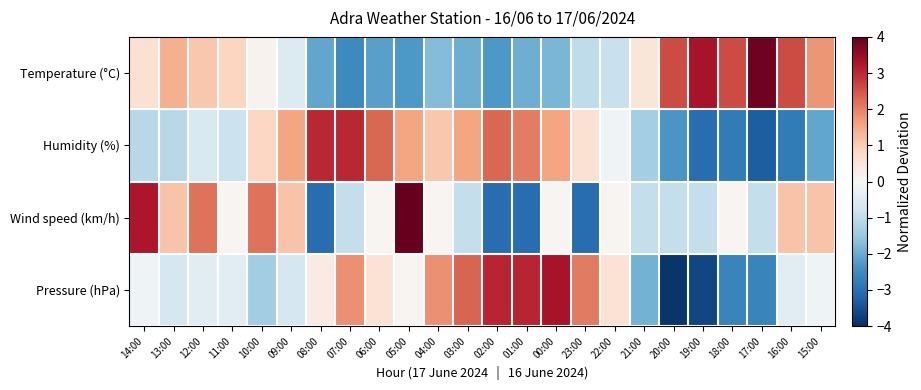

What is the total value across all series at 20:00?

-4.6